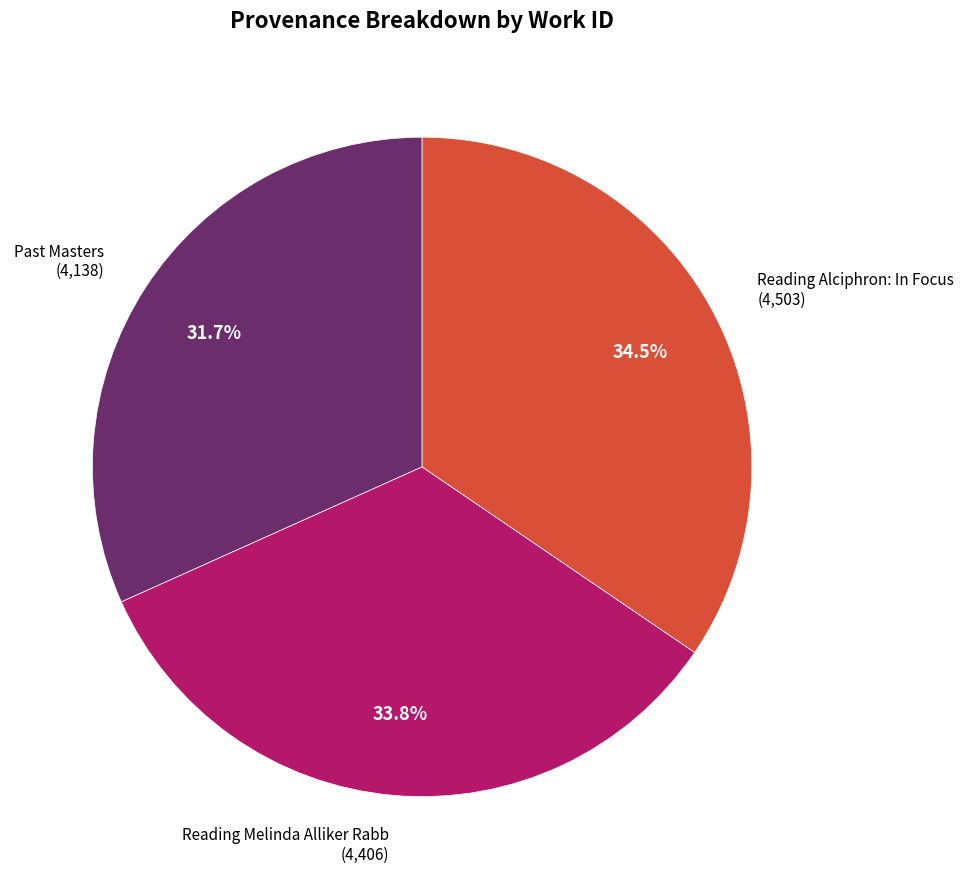

To the nearest percent, what is the difference between the Past Masters and Reading Alciphron: In Focus slice percentages?

3%